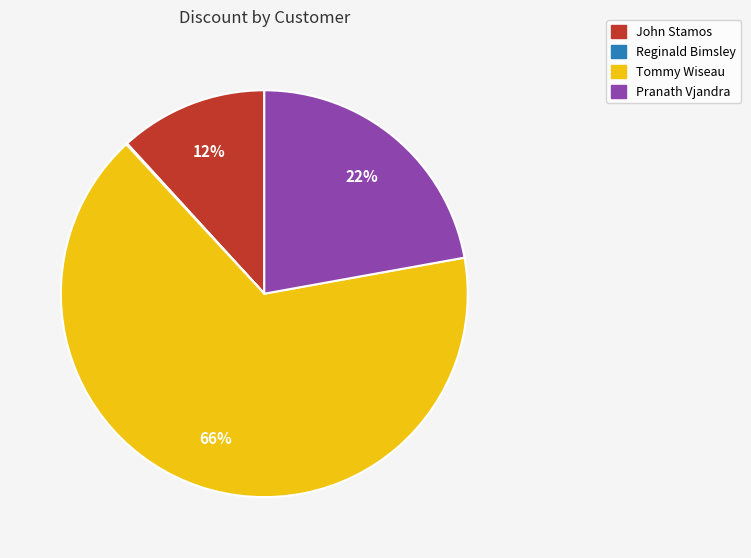

To the nearest percent, what is the difference between the Tommy Wiseau and Pranath Vjandra slice percentages?

44%